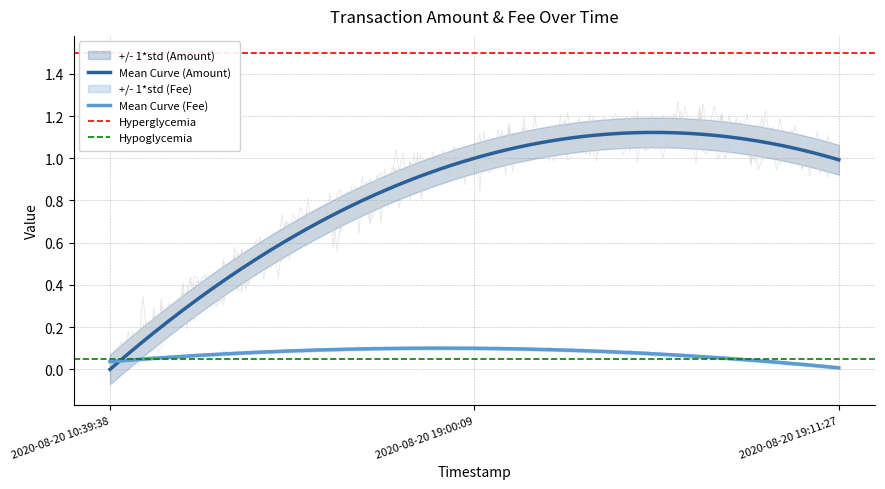

Which category has the highest value across all series?

2020-08-20 19:00:09